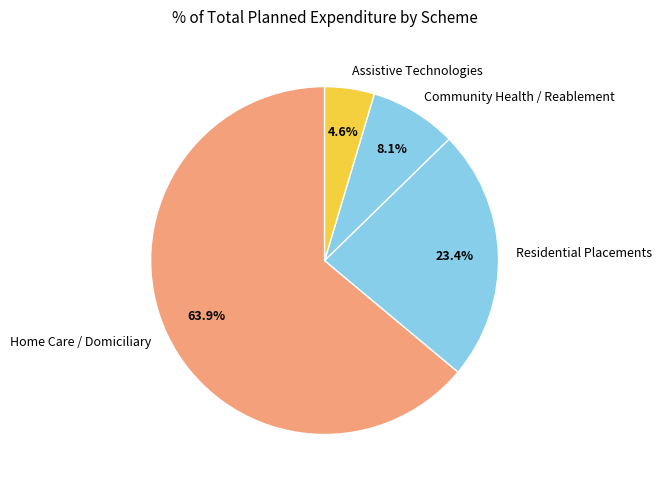

Is Home Care / Domiciliary the majority of the pie?

Yes